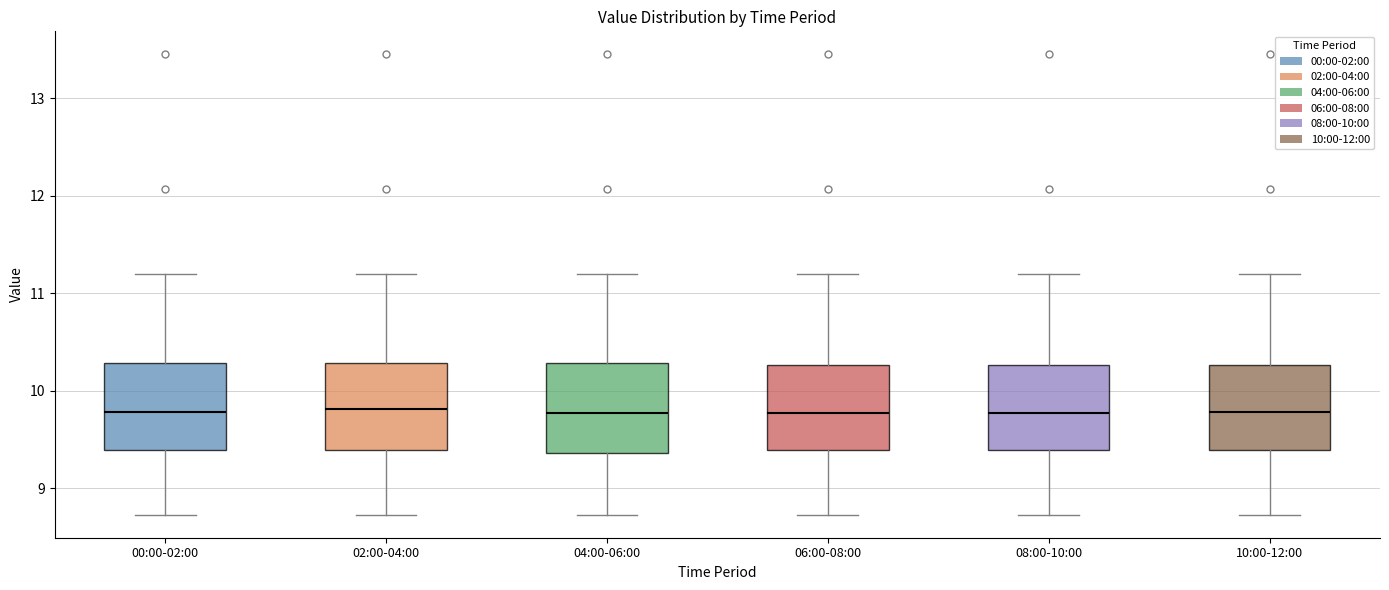

Reading left to right, read every box against the y-axis: the position of its median line, the range the box covers, and the ends of its whiskers. The values are not printed on the chart, so give them approximately, as read against the axis.

00:00-02:00: median 9.8, box 9.4 to 10.3, whiskers 8.7 to 11.2
02:00-04:00: median 9.8, box 9.4 to 10.3, whiskers 8.7 to 11.2
04:00-06:00: median 9.8, box 9.4 to 10.3, whiskers 8.7 to 11.2
06:00-08:00: median 9.8, box 9.4 to 10.3, whiskers 8.7 to 11.2
08:00-10:00: median 9.8, box 9.4 to 10.3, whiskers 8.7 to 11.2
10:00-12:00: median 9.8, box 9.4 to 10.3, whiskers 8.7 to 11.2